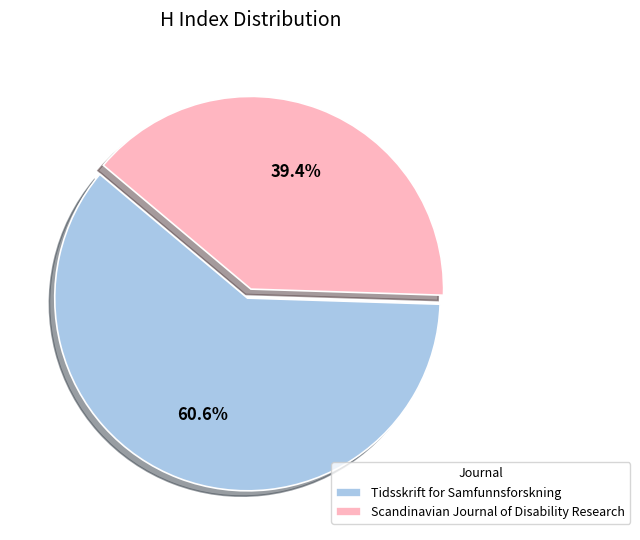

Does Tidsskrift for Samfunnsforskning account for over 50% of the chart?

Yes